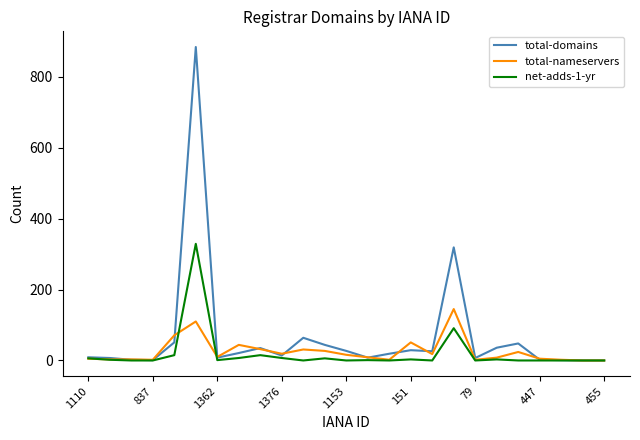

Which series has the largest total across all categories?

total-domains